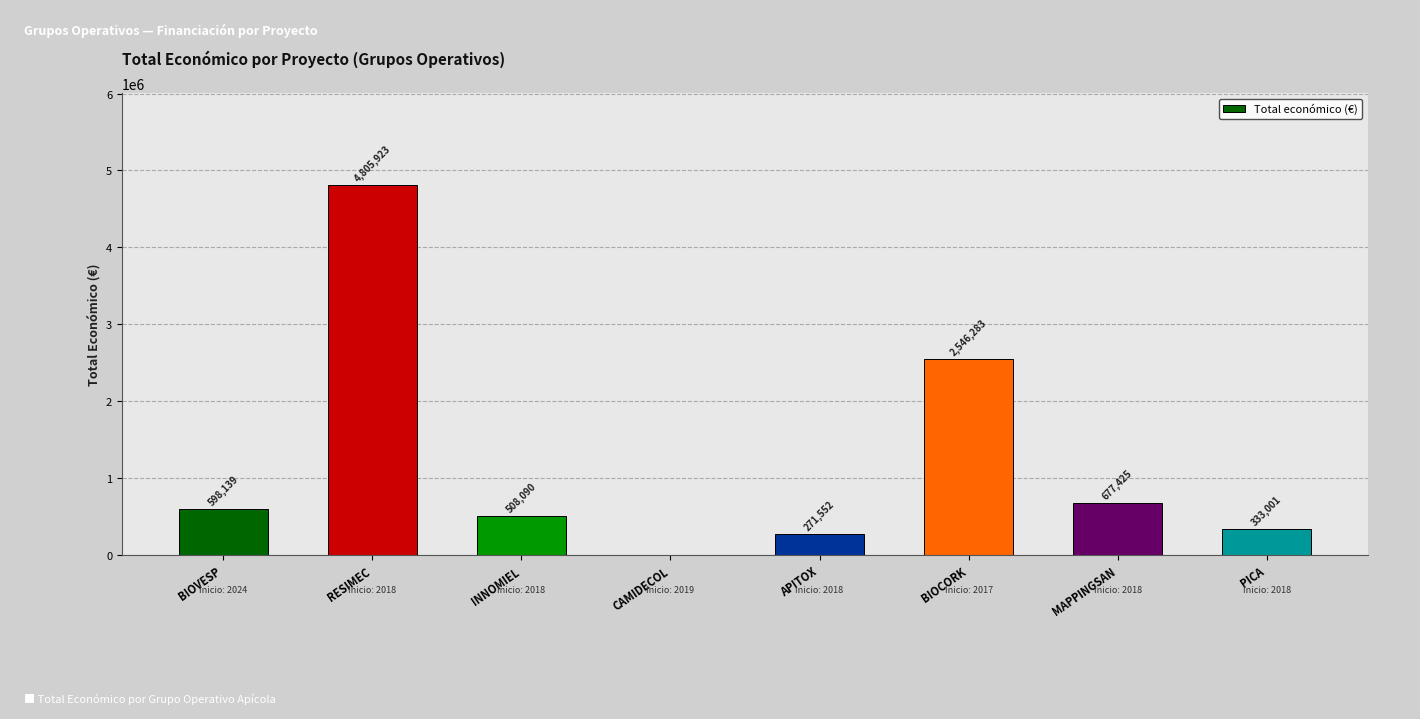

What is the greatest value displayed?

4805923